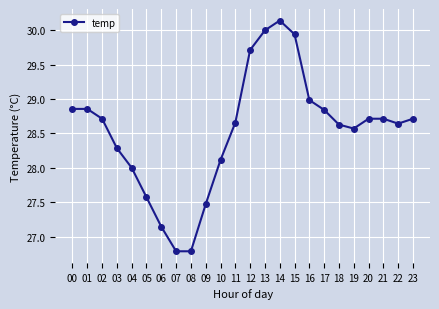

What is the sum of all values?

684.9